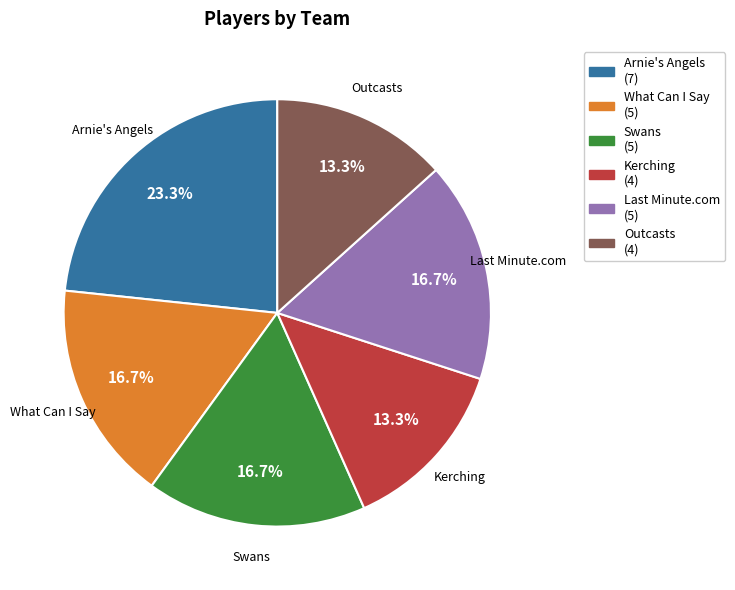

Between Swans and Outcasts, which is larger?

Swans